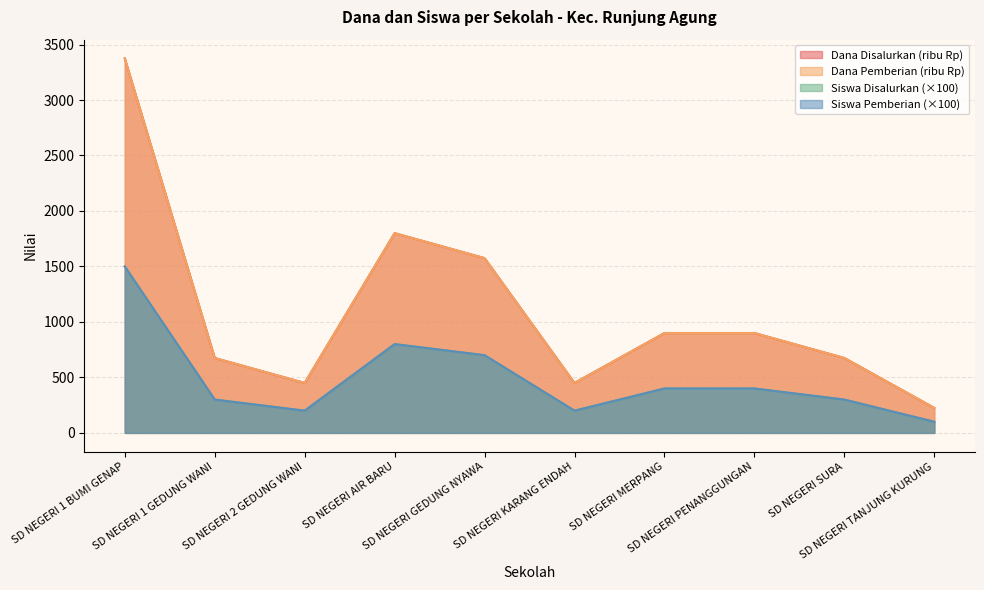

Reading left to right, transcribe all the data shown in this chart.

Dana Disalurkan: 3375	675	450	1800	1575	450	900	900	675	225
Siswa Disalurkan: 3375	675	450	1800	1575	450	900	900	675	225
Siswa Pemberian: 1500	300	200	800	700	200	400	400	300	100
Dana Pemberian: 1500	300	200	800	700	200	400	400	300	100